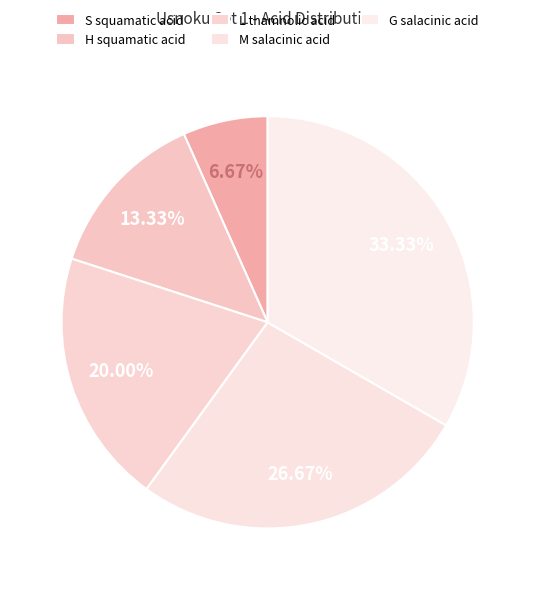

How many slices are in this pie chart?

5